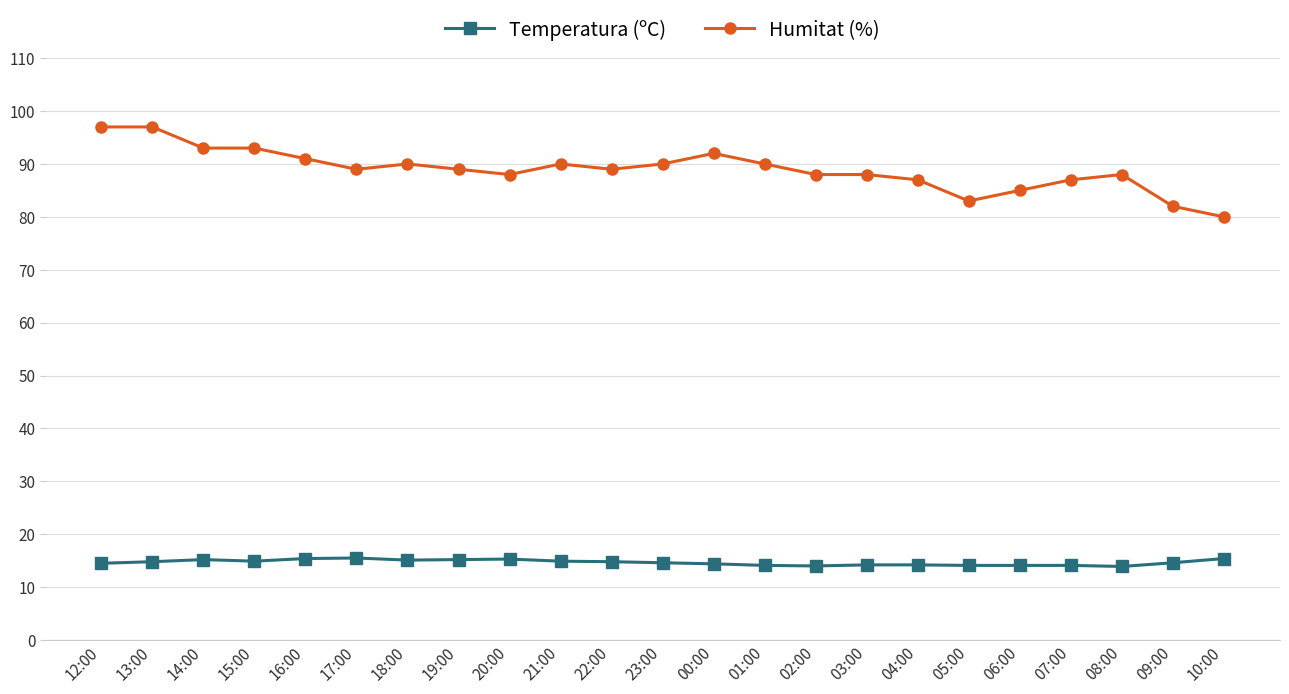

At which label does Humitat (%) first exceed 89?

12:00